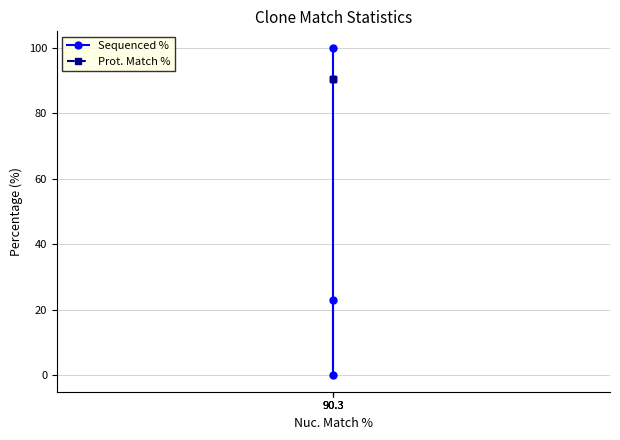

What is the total value across all series at 90.3?

190.3